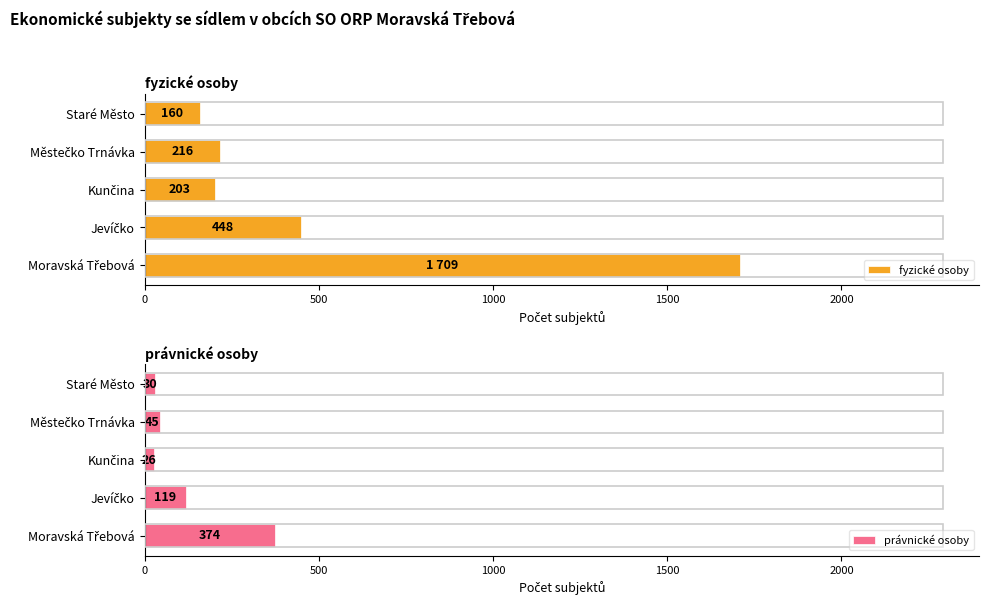

How many data points in právnické osoby are less than 45?

2